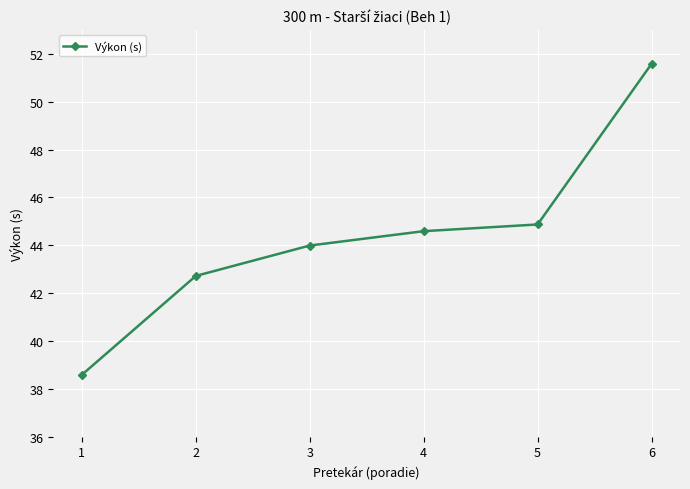

What is the difference between the second highest and minimum values?

6.3